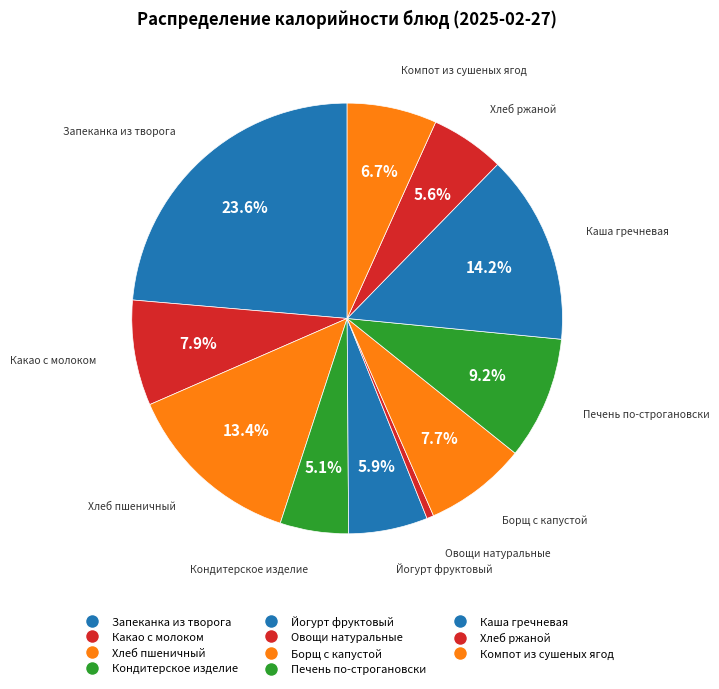

Which slice is the smallest?

Овощи натуральные